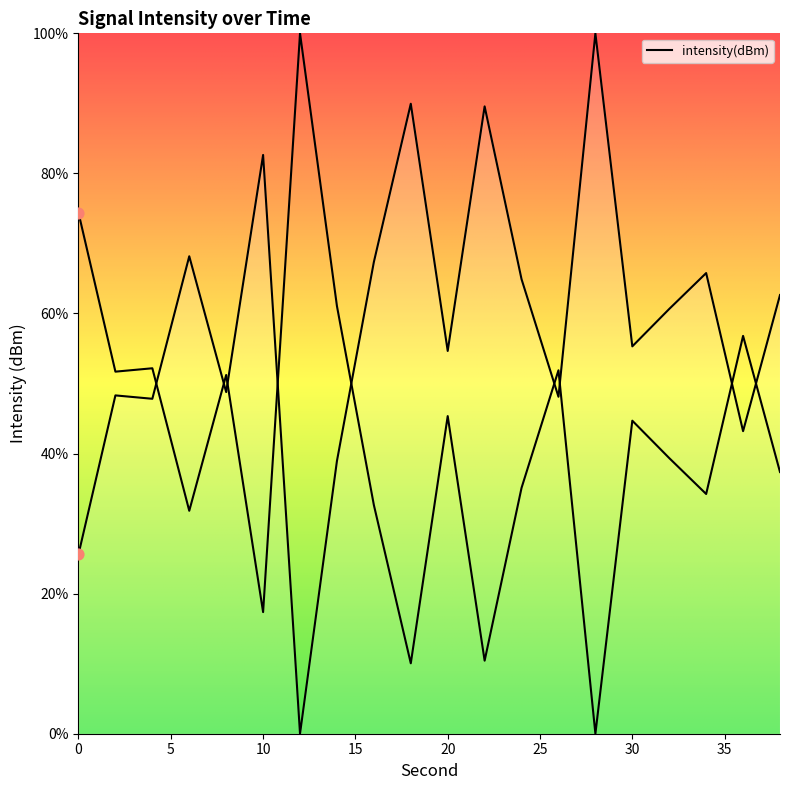

What is the change in value from 0 to 26?

+22.5